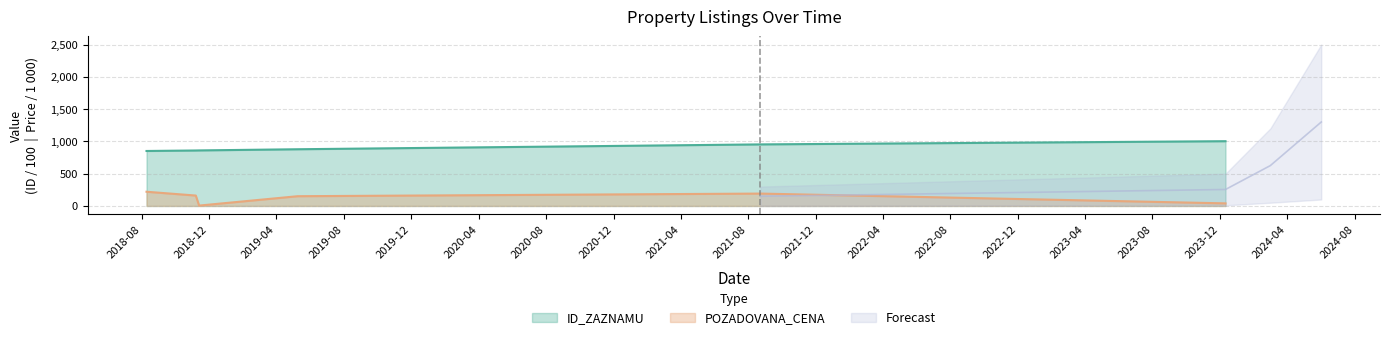

What is the average value of the ID_ZAZNAMU series?

900.8